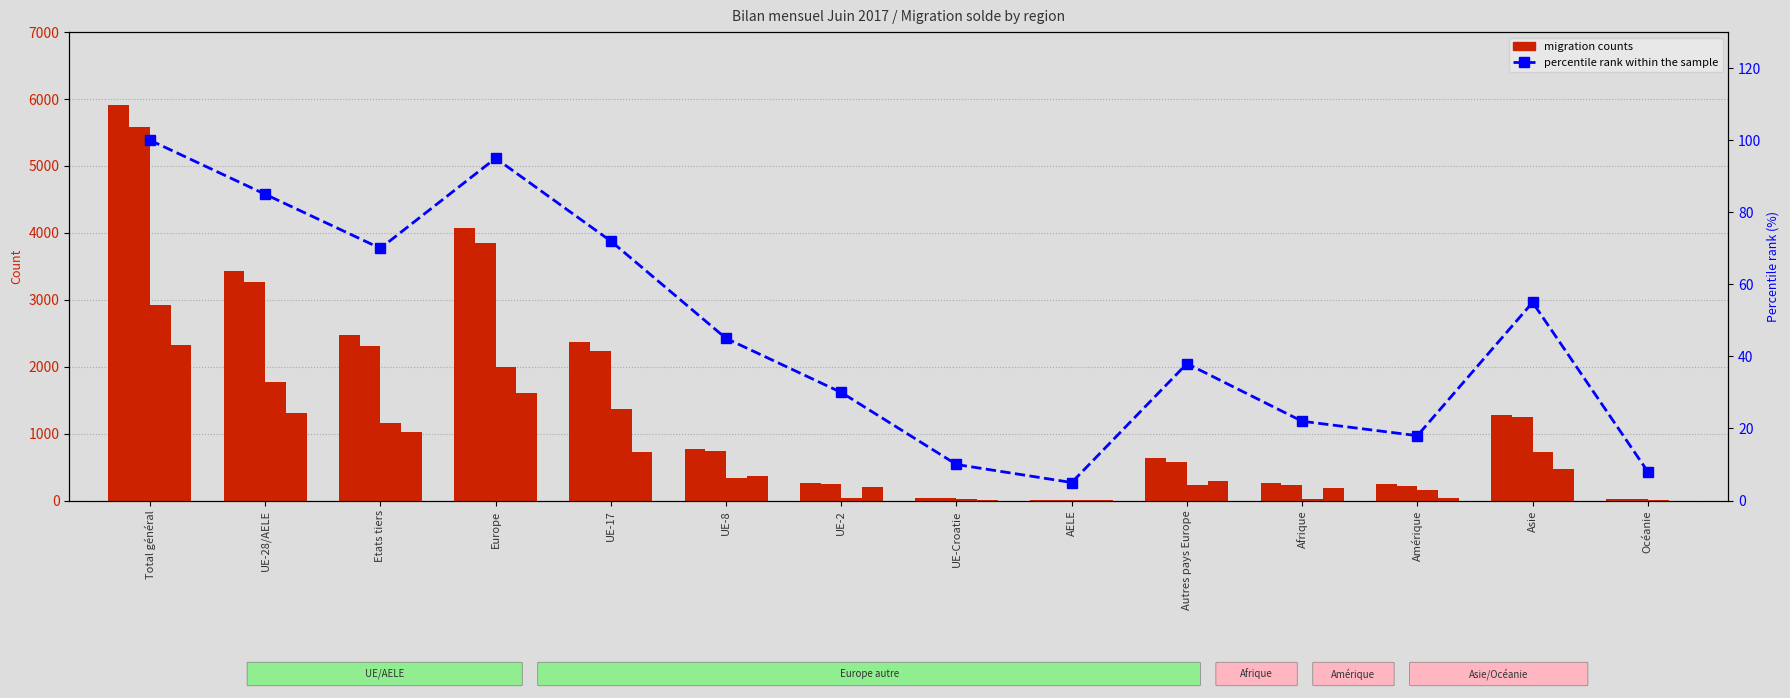

At which category is the sum across all series the highest?

Total général